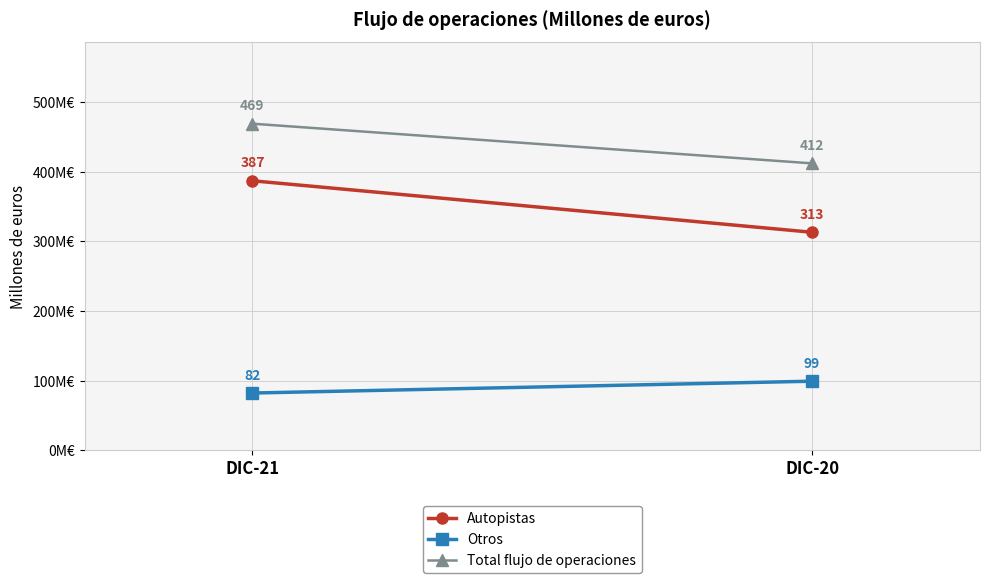

What are all the series names shown in the legend?

Autopistas, Otros, Total flujo de operaciones